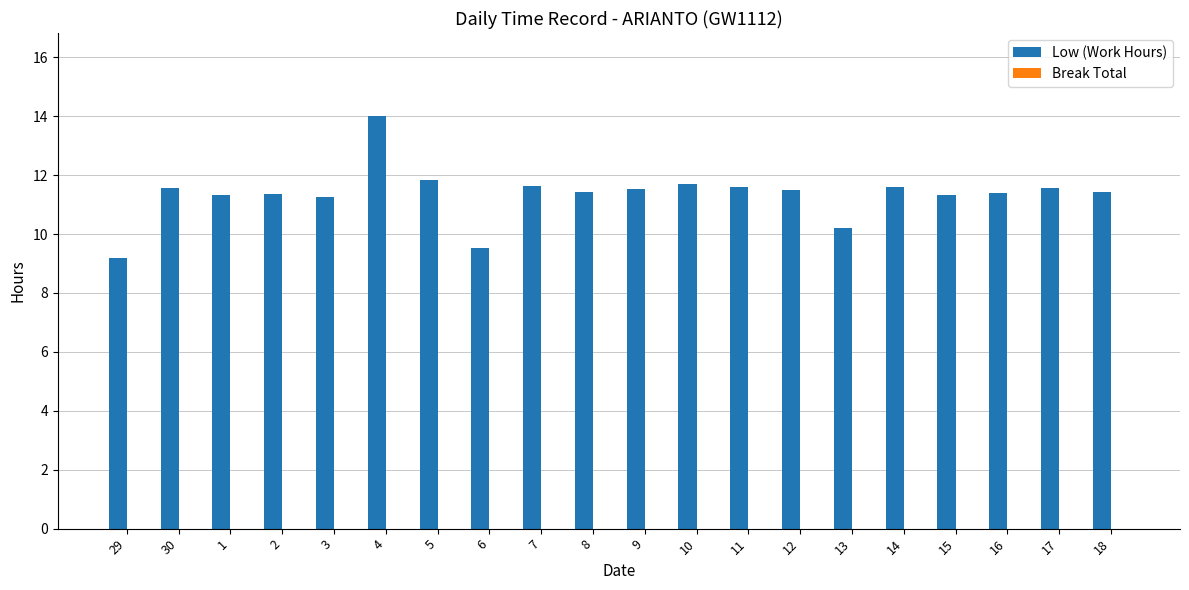

What is the label of the 4th bar from the left?

2